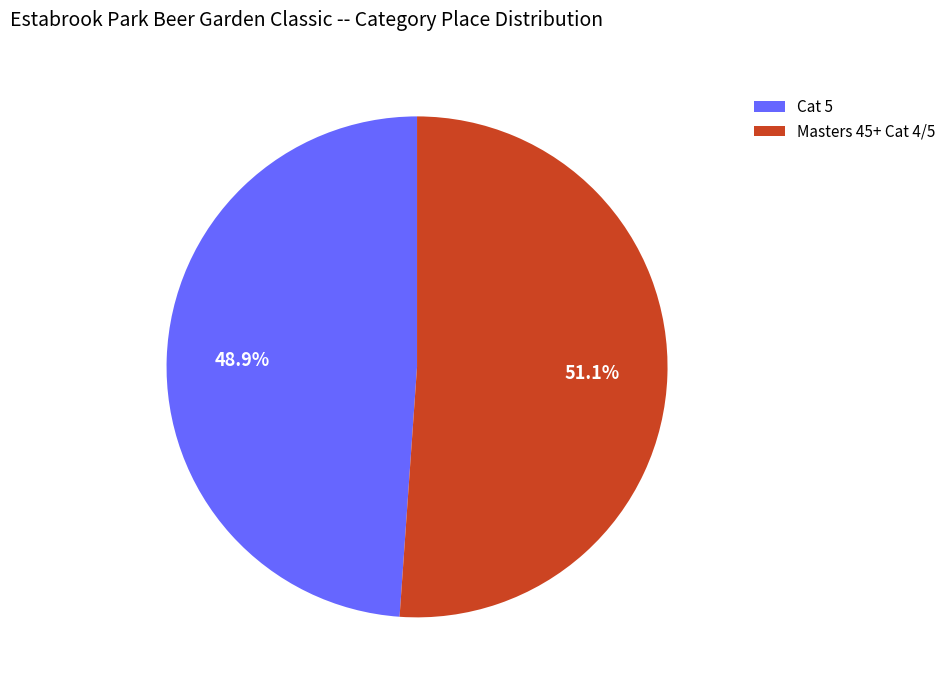

Is the sum of Masters 45+ Cat 4/5 and Cat 5 greater than half?

Yes